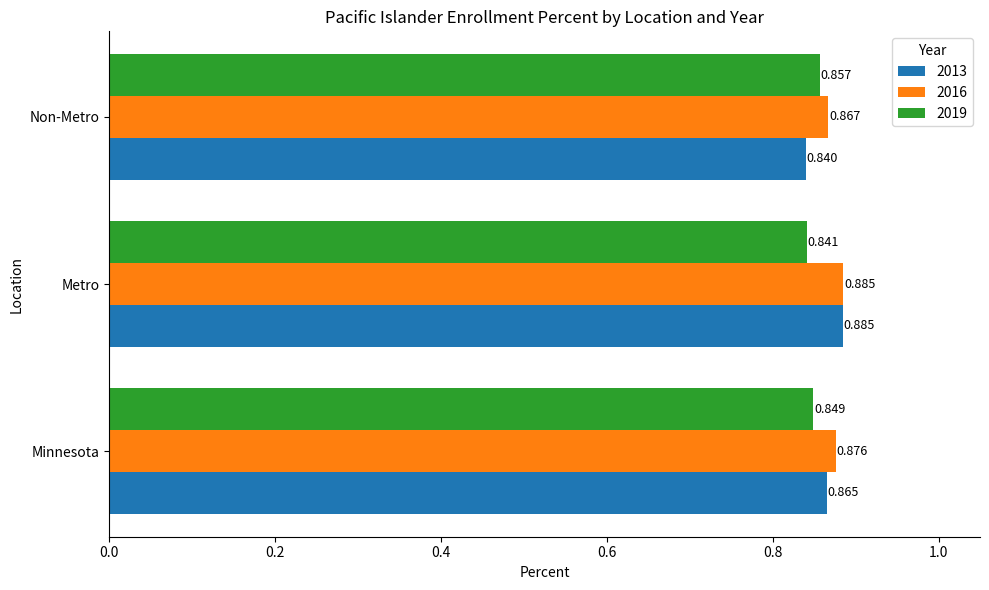

At which label is 2016 closest to 0?

Non-Metro